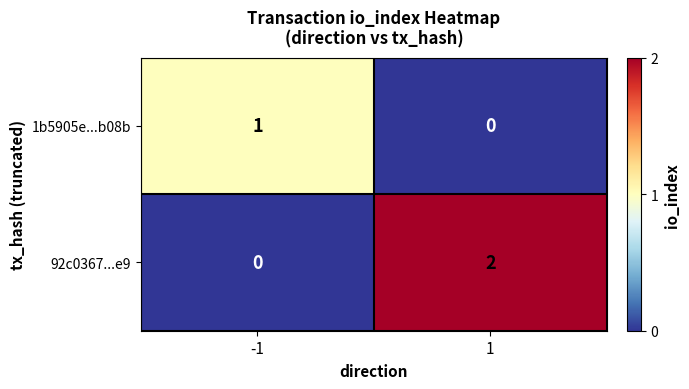

Is the value of 92c0367...e9 at 1 greater than the value of 1b5905e...b08b at -1?

Yes